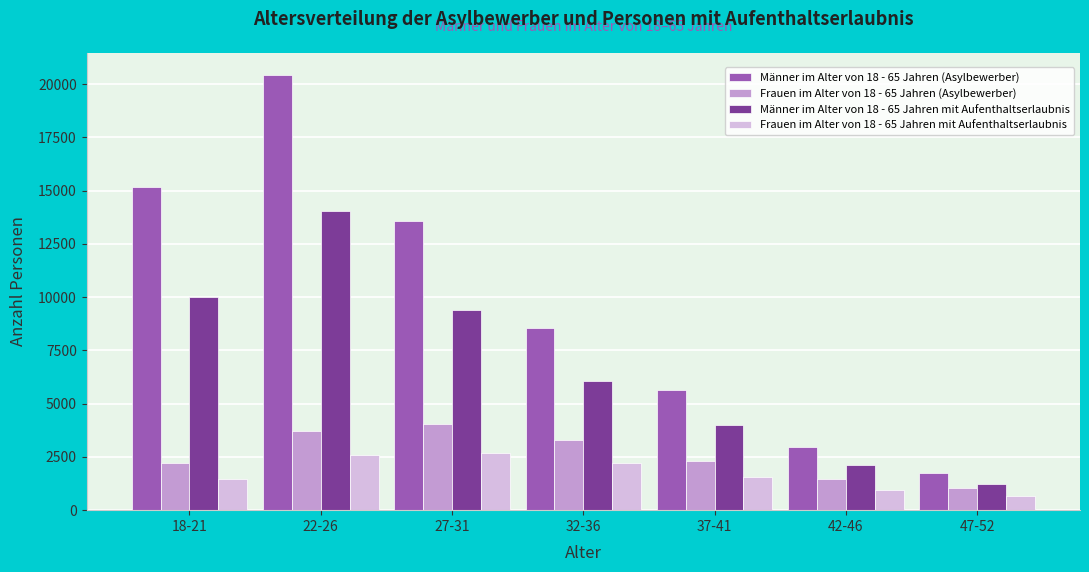

Reading left to right, what are all the values shown in this chart?

Männer im Alter von 18 - 65 Jahren (Asylbewerber): 15168	20451	13577	8546	5624	2980	1732
Frauen im Alter von 18 - 65 Jahren (Asylbewerber): 2214	3740	4047	3276	2321	1466	1060
Männer im Alter von 18 - 65 Jahren mit Aufenthaltserlaubnis: 9987	14030	9415	6047	4015	2134	1210
Frauen im Alter von 18 - 65 Jahren mit Aufenthaltserlaubnis: 1454	2570	2693	2210	1559	969	688